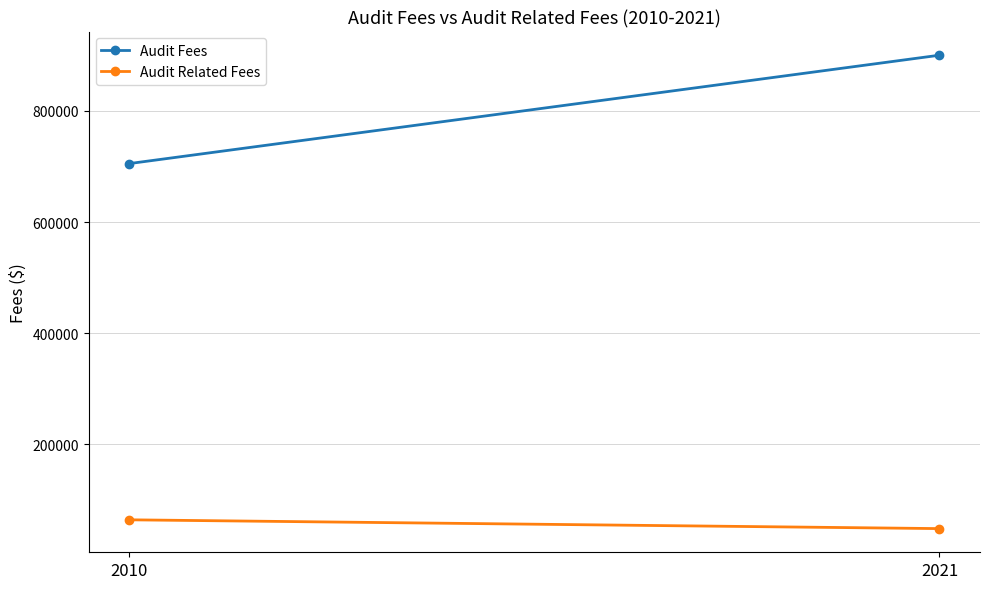

The Audit Fees series shows 1556386 at 2021. True or false?

False